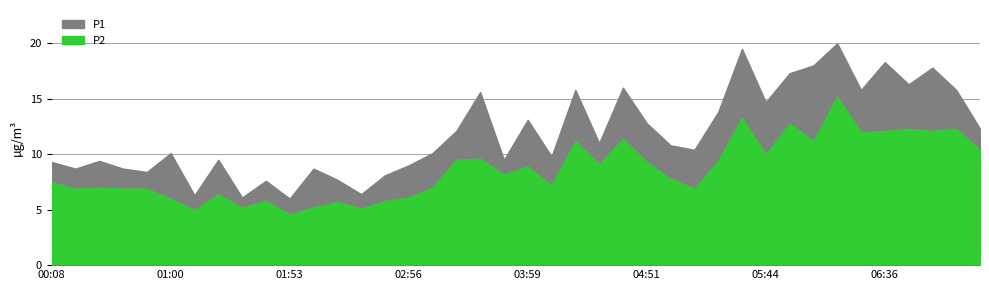

What is the value of the P1 point at the 19th from the left?

15.6